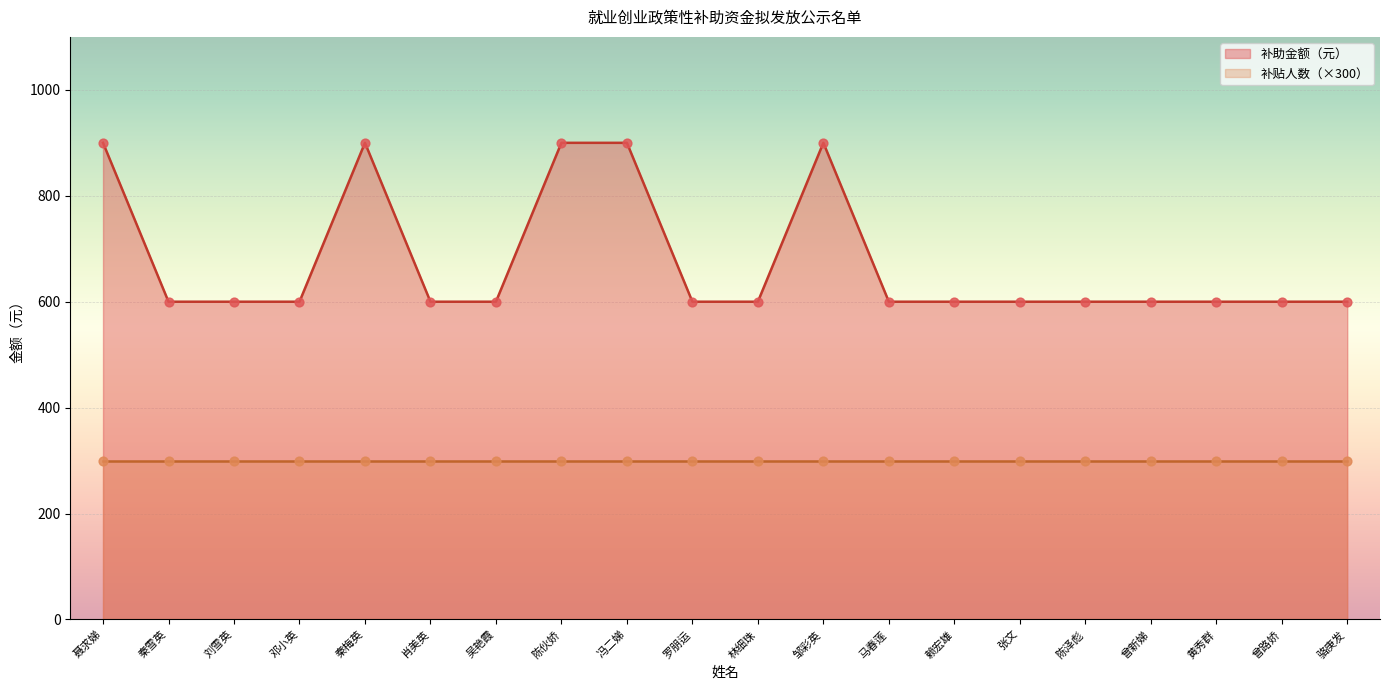

Approximately how many times larger is the value at 吴艳霞 compared to 骆庚发?

1.0